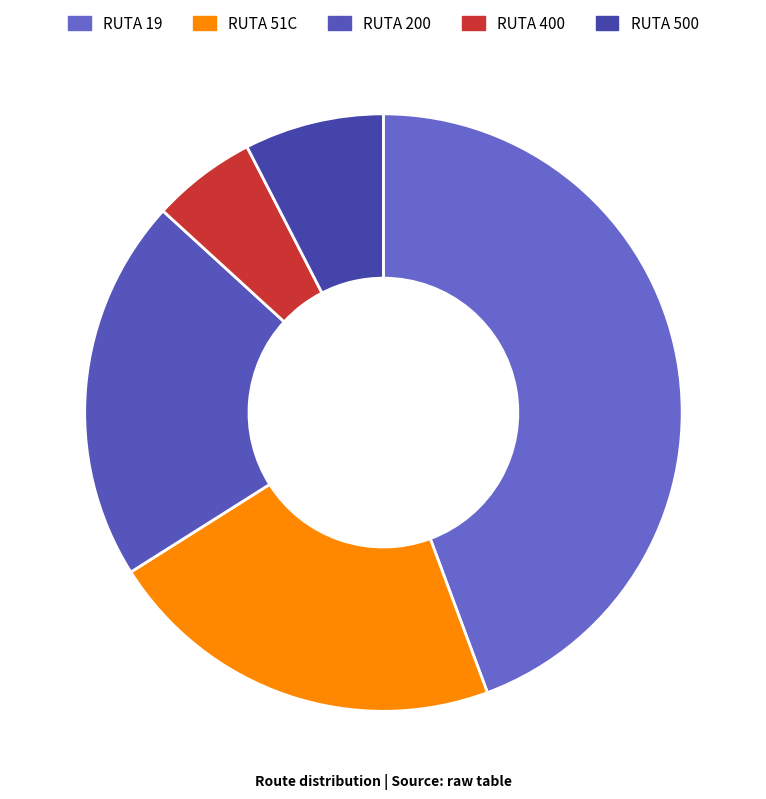

What percentage do RUTA 400 and RUTA 51C together represent?

27.4%